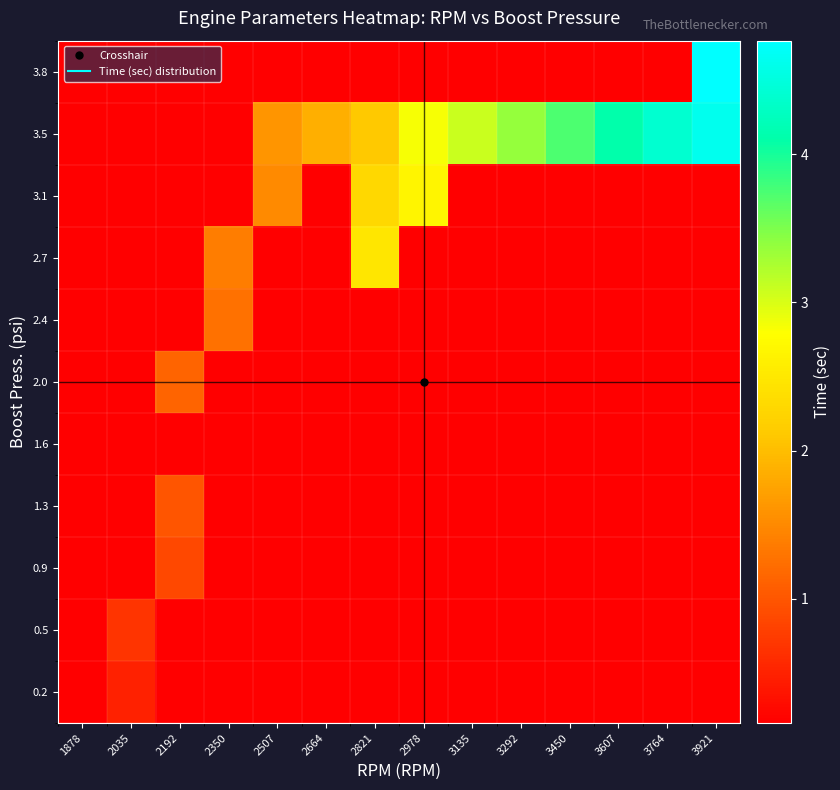

Reading left to right, what are all the values shown in this chart?

0.2: 1878=0.2	2035=0.5	2192=-1.0	2350=-1.0	2507=-1.0	2664=-1.0	2821=-1.0	2978=-1.0	3135=-1.0	3292=-1.0	3450=-1.0	3607=-1.0	3764=-1.0	3921=-1.0
0.5: 1878=-1.0	2035=0.7	2192=-1.0	2350=-1.0	2507=-1.0	2664=-1.0	2821=-1.0	2978=-1.0	3135=-1.0	3292=-1.0	3450=-1.0	3607=-1.0	3764=-1.0	3921=-1.0
0.9: 1878=-1.0	2035=-1.0	2192=0.9	2350=-1.0	2507=-1.0	2664=-1.0	2821=-1.0	2978=-1.0	3135=-1.0	3292=-1.0	3450=-1.0	3607=-1.0	3764=-1.0	3921=-1.0
1.3: 1878=-1.0	2035=-1.0	2192=1.0	2350=-1.0	2507=-1.0	2664=-1.0	2821=-1.0	2978=-1.0	3135=-1.0	3292=-1.0	3450=-1.0	3607=-1.0	3764=-1.0	3921=-1.0
1.6: 1878=-1.0	2035=-1.0	2192=-1.0	2350=-1.0	2507=-1.0	2664=-1.0	2821=-1.0	2978=-1.0	3135=-1.0	3292=-1.0	3450=-1.0	3607=-1.0	3764=-1.0	3921=-1.0
2.0: 1878=-1.0	2035=-1.0	2192=1.1	2350=-1.0	2507=-1.0	2664=-1.0	2821=-1.0	2978=-1.0	3135=-1.0	3292=-1.0	3450=-1.0	3607=-1.0	3764=-1.0	3921=-1.0
2.4: 1878=-1.0	2035=-1.0	2192=-1.0	2350=1.3	2507=-1.0	2664=-1.0	2821=-1.0	2978=-1.0	3135=-1.0	3292=-1.0	3450=-1.0	3607=-1.0	3764=-1.0	3921=-1.0
2.7: 1878=-1.0	2035=-1.0	2192=-1.0	2350=1.4	2507=-1.0	2664=-1.0	2821=2.5	2978=-1.0	3135=-1.0	3292=-1.0	3450=-1.0	3607=-1.0	3764=-1.0	3921=-1.0
3.1: 1878=-1.0	2035=-1.0	2192=-1.0	2350=-1.0	2507=1.5	2664=-1.0	2821=2.3	2978=2.7	3135=-1.0	3292=-1.0	3450=-1.0	3607=-1.0	3764=-1.0	3921=-1.0
3.5: 1878=-1.0	2035=-1.0	2192=-1.0	2350=-1.0	2507=1.6	2664=1.9	2821=2.1	2978=2.8	3135=3.1	3292=3.4	3450=3.7	3607=4.1	3764=4.4	3921=4.6
3.8: 1878=-1.0	2035=-1.0	2192=-1.0	2350=-1.0	2507=-1.0	2664=-1.0	2821=-1.0	2978=-1.0	3135=-1.0	3292=-1.0	3450=-1.0	3607=-1.0	3764=-1.0	3921=4.8